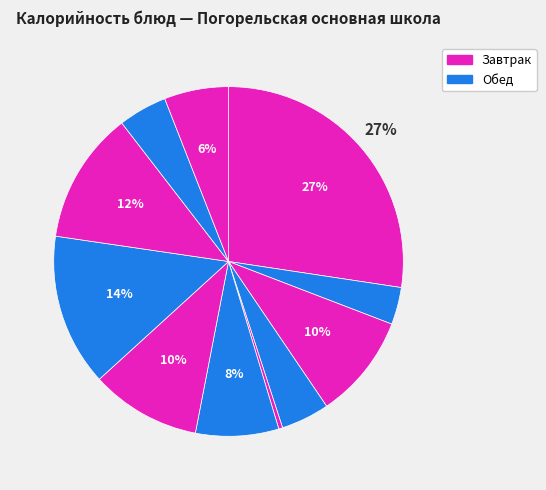

How many segments does this pie chart have?

11